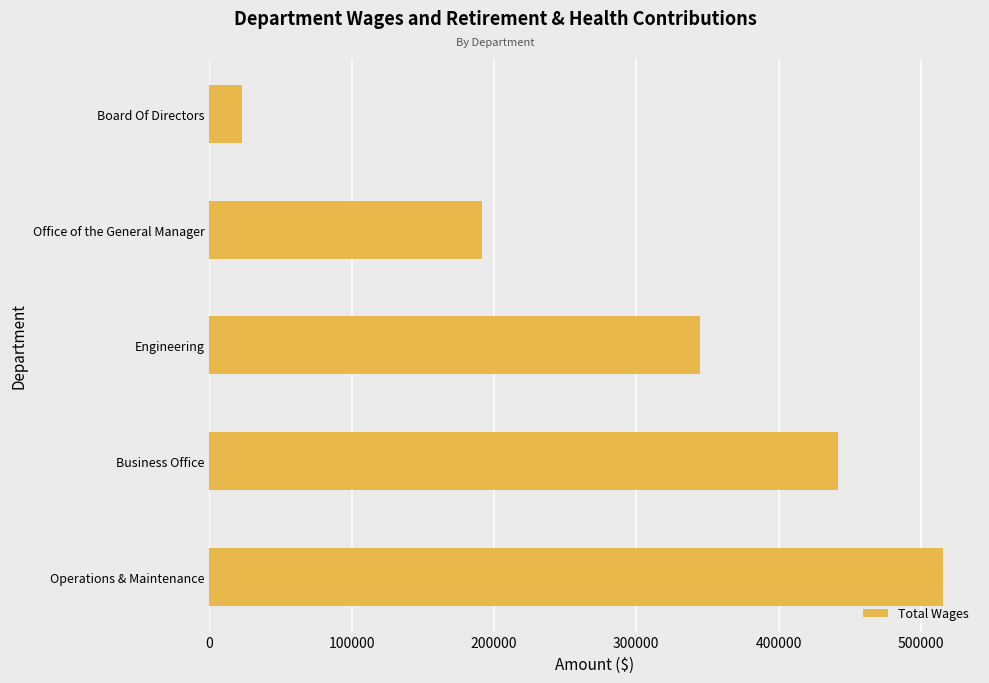

Reading bottom to top, list all the values displayed in this chart.

Operations & Maintenance=515678	Business Office=442020	Engineering=344614	Office of the General Manager=191481	Board Of Directors=22865